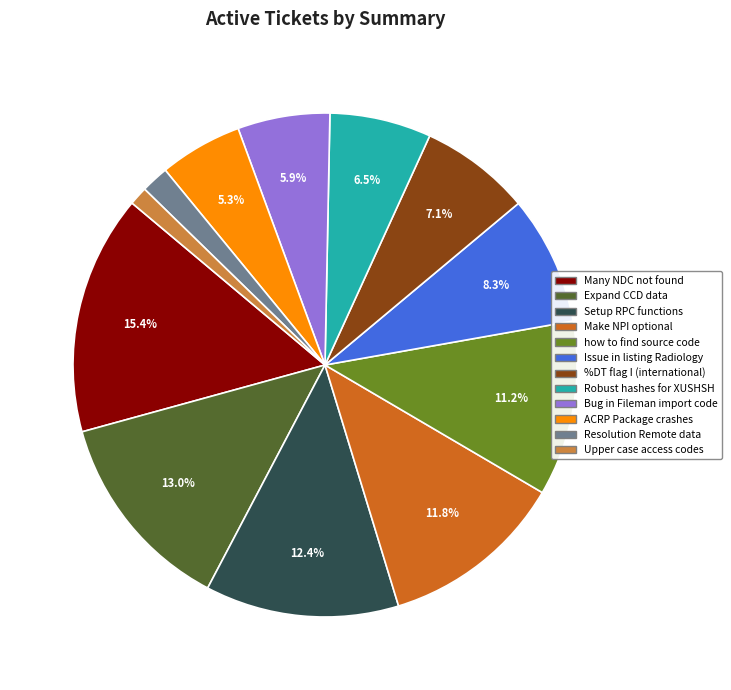

To the nearest percent, what is the difference between the Many NDC not found and Expand CCD data slice percentages?

2%